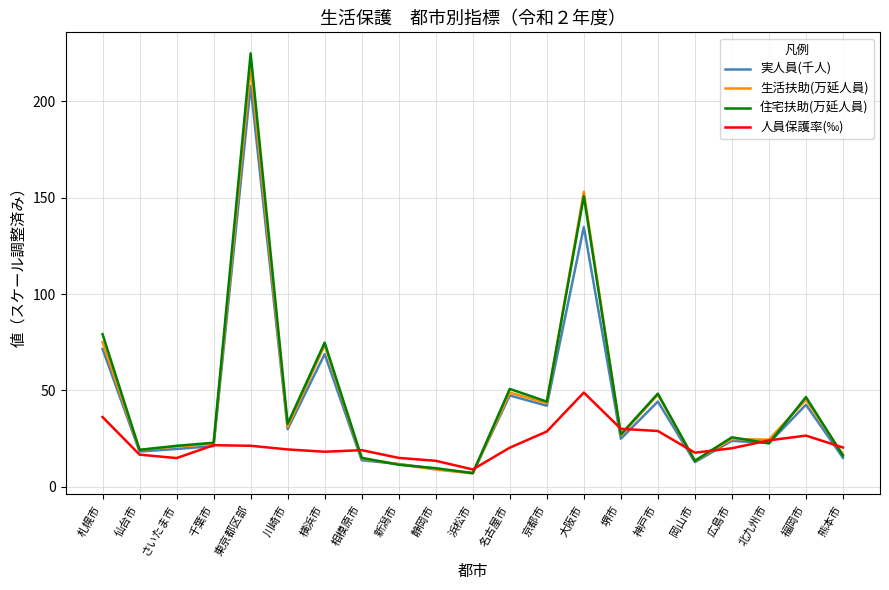

Read the 住宅扶助(万延人員) value at 堺市.

27.2